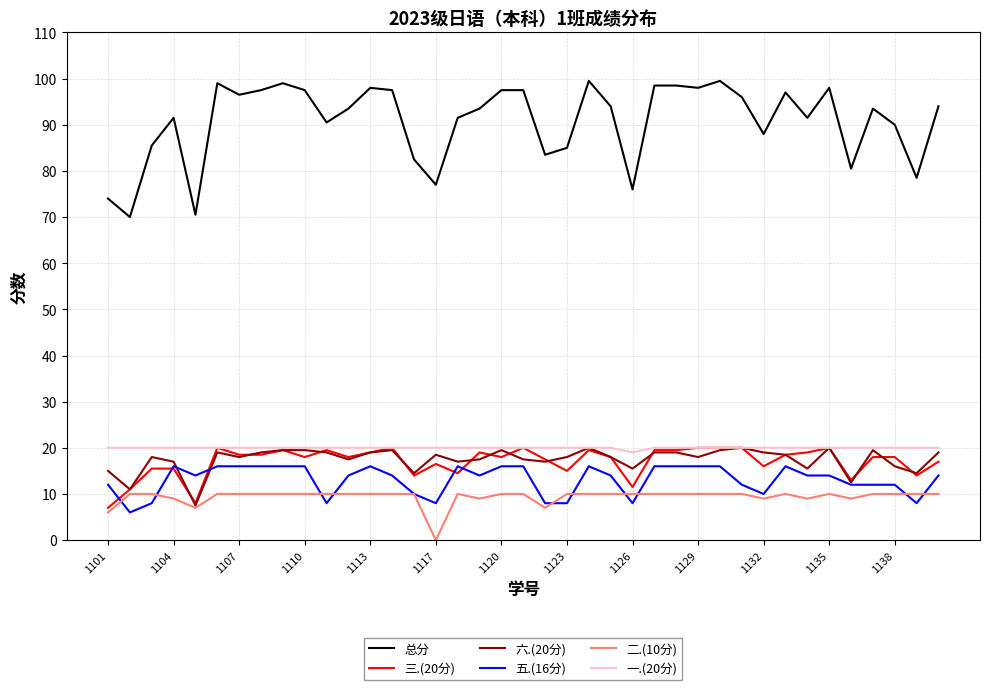

Which series has the largest range (max minus min)?

总分